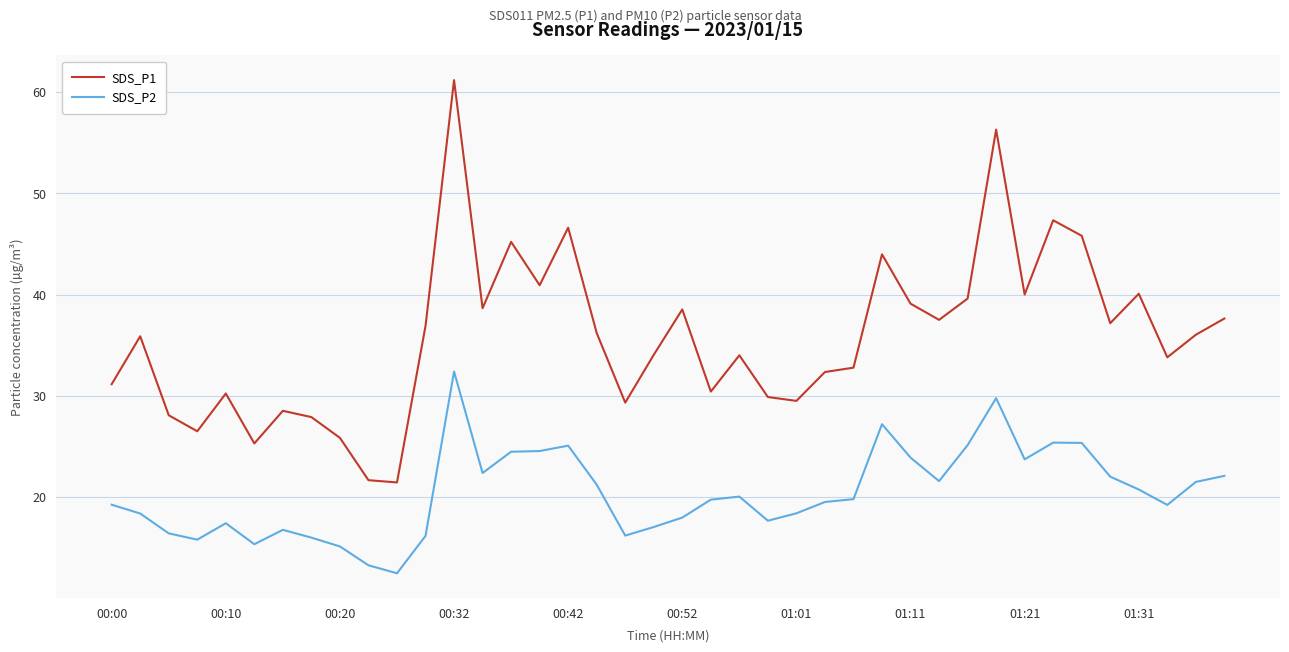

Which series has the largest total across all categories?

SDS_P1